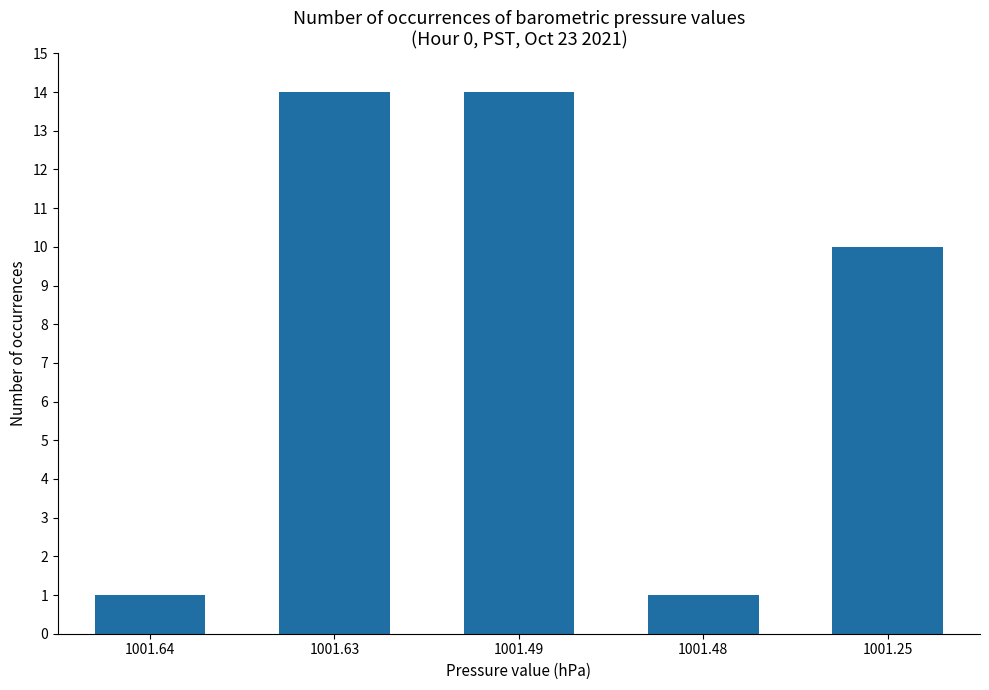

Reading left to right, list all the values displayed in this chart.

1	14	14	1	10